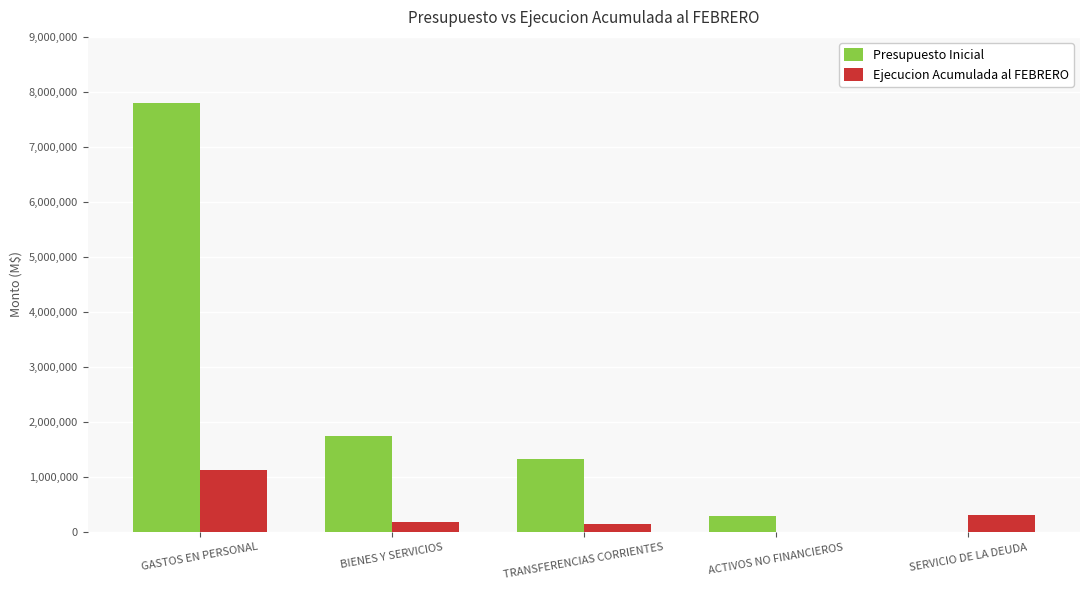

What is the sum of the Presupuesto Inicial values at BIENES Y SERVICIOS and GASTOS EN PERSONAL?

9542052